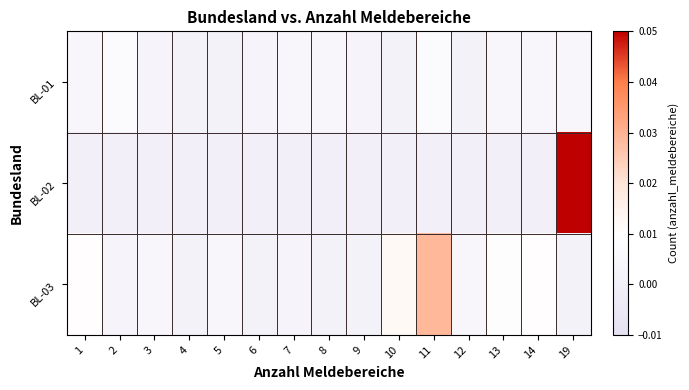

Count the number of categories in the chart.

15